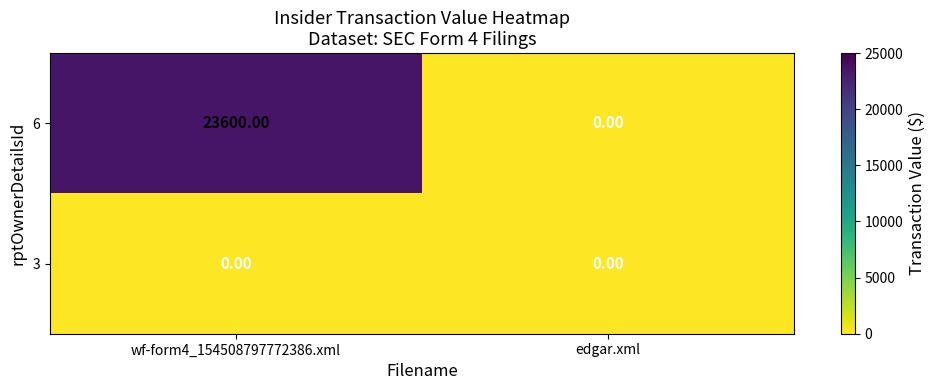

What is the average value of the 6 series?

11800